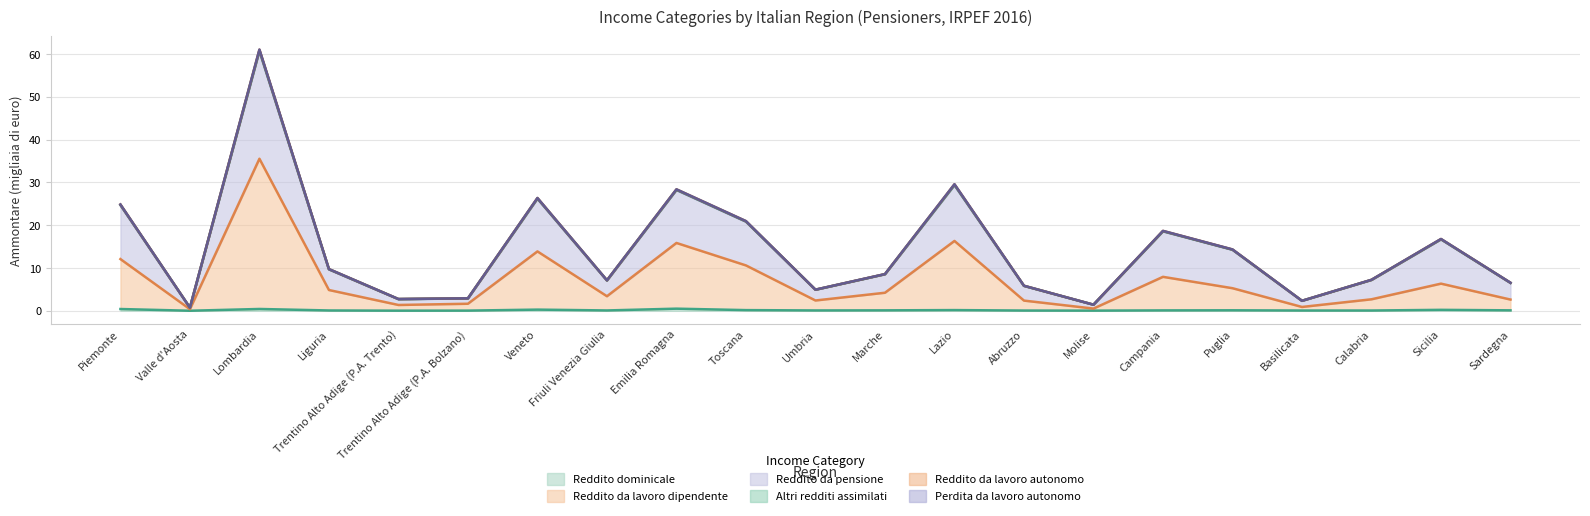

The value of Reddito da lavoro dipendente at Molise is 0.5. True or false?

True